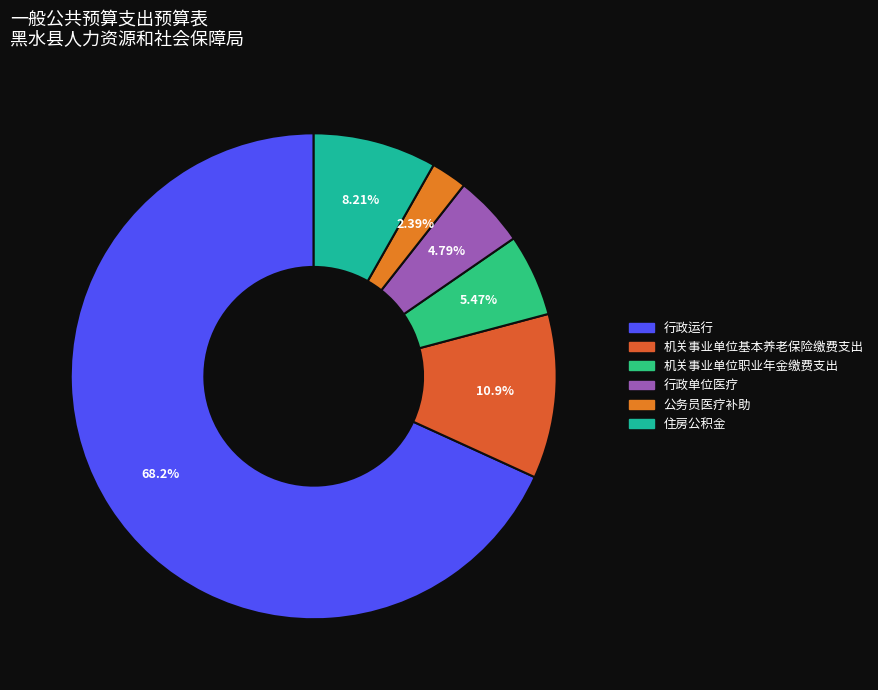

To the nearest percent, what is the combined percentage of 机关事业单位职业年金缴费支出 and 机关事业单位基本养老保险缴费支出?

16%